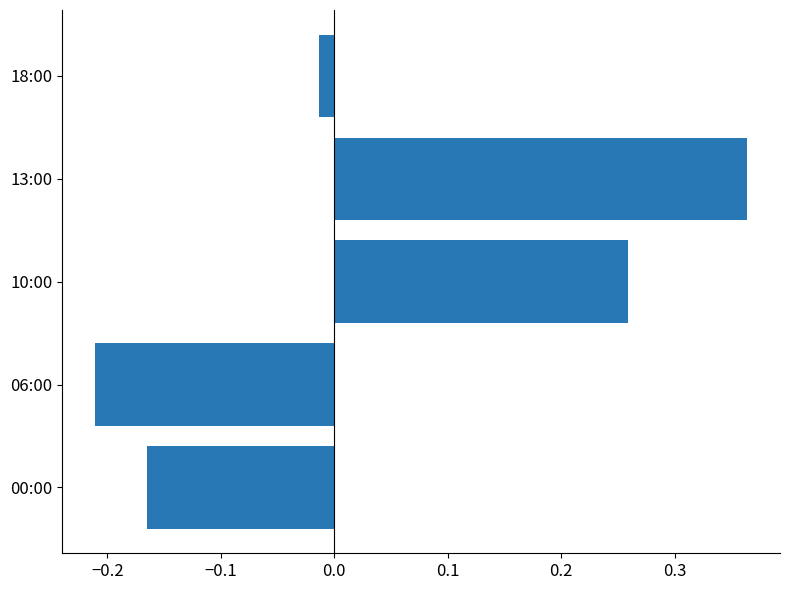

Which category has the lowest value across all series?

06:00